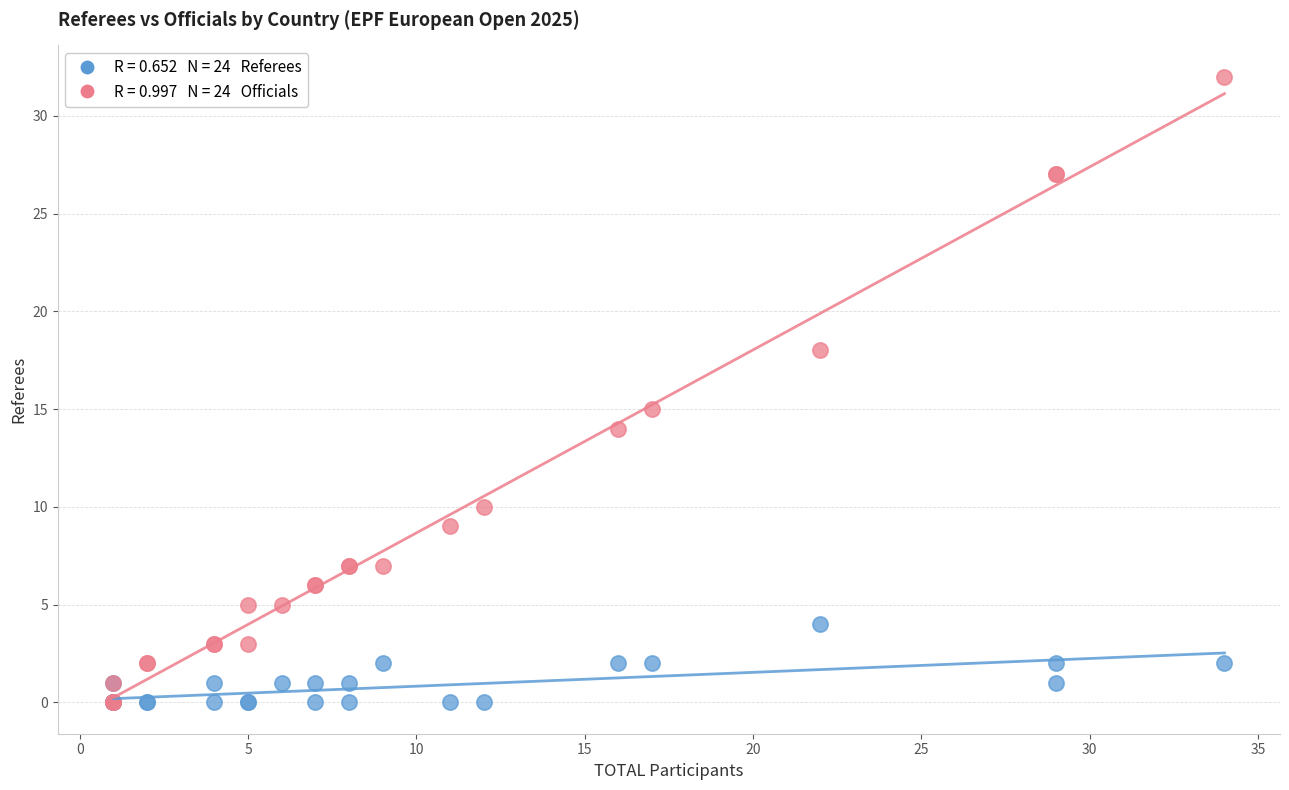

Across all series, what Y value is closest to 16?

15